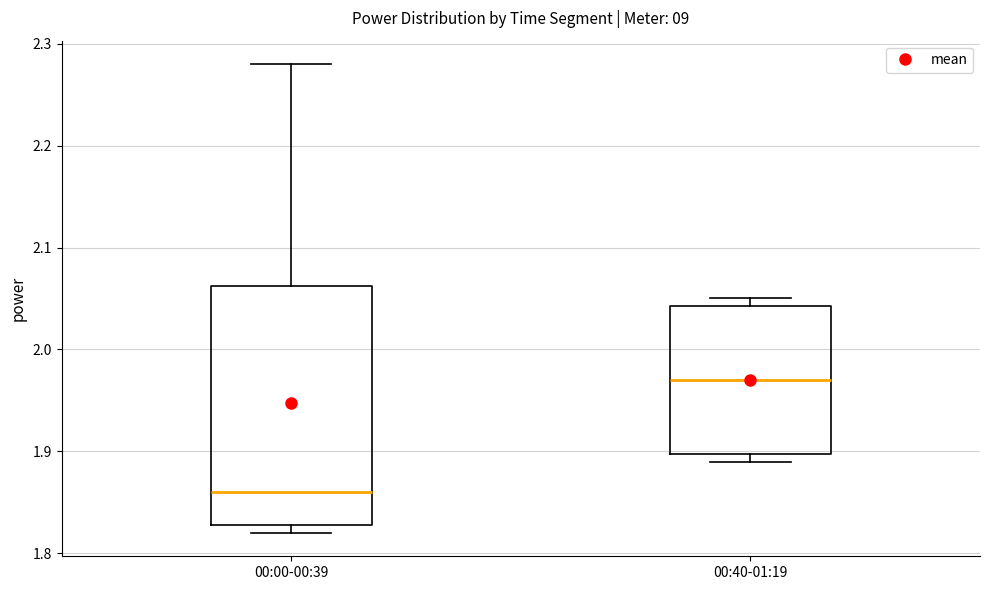

Which box's median line is the lowest?

00:00-00:39